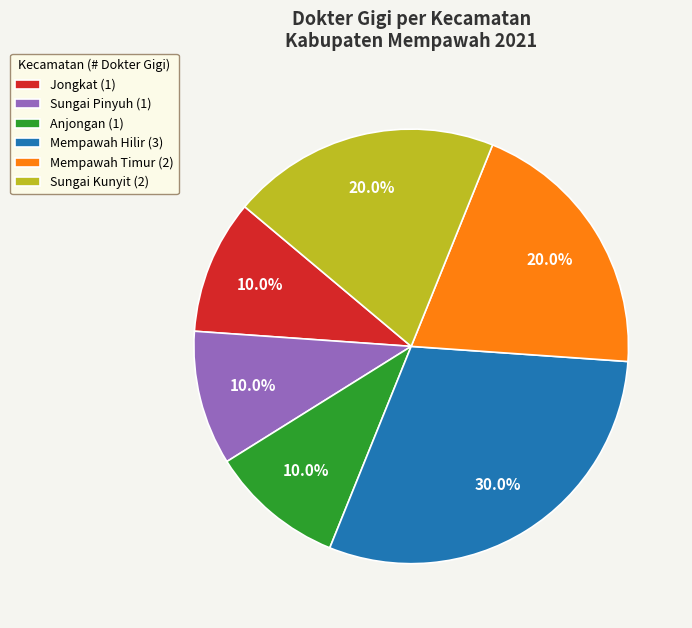

What is the total percentage of Mempawah Timur (2) and Jongkat (1)?

30.0%